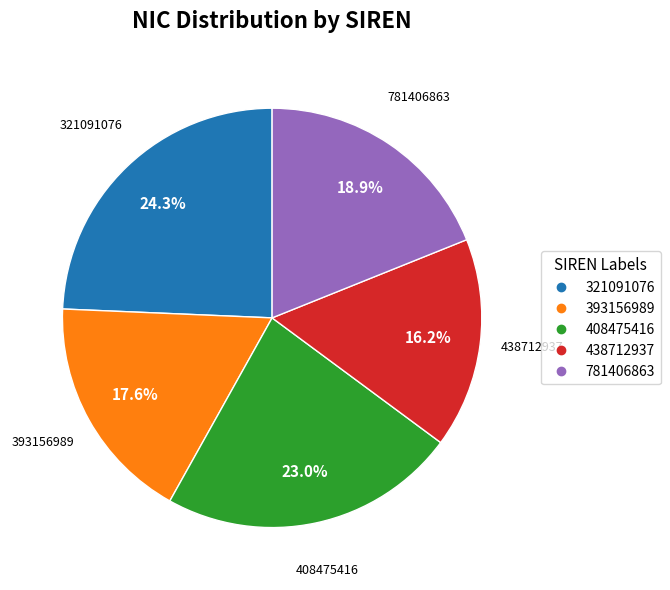

Is 321091076 the majority of the pie?

No